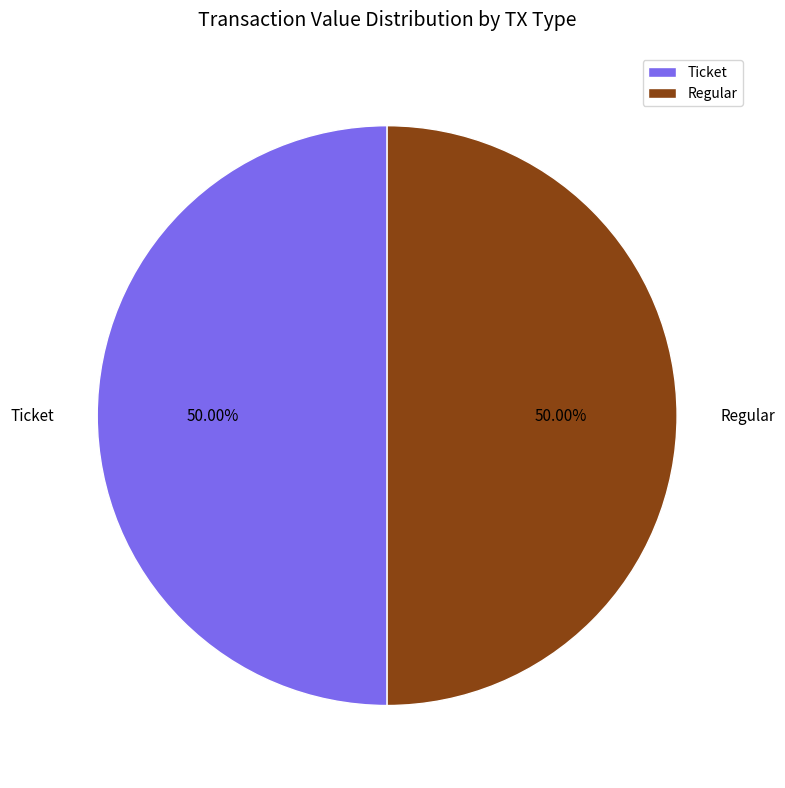

What is the ratio of the value at Regular to the value at Ticket?

1.0